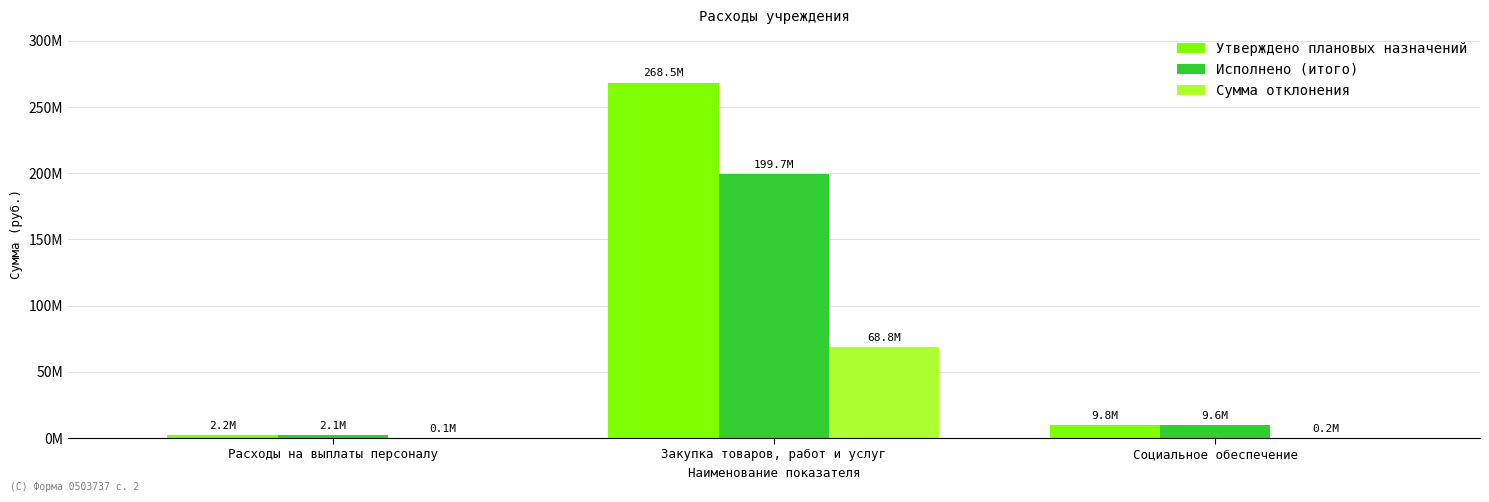

Does the chart contain stacked bars?

No